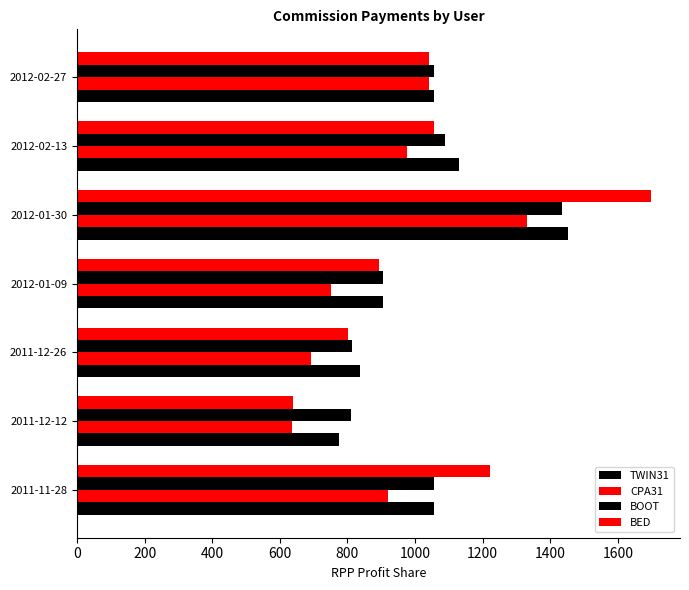

What is the maximum value shown in the chart?

1698.8